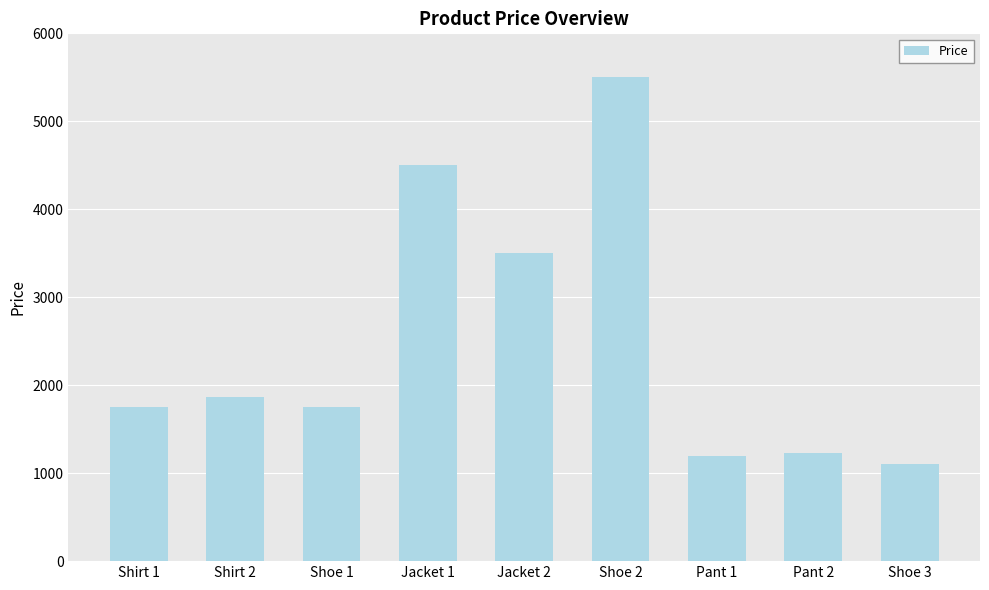

How many series are shown in this chart?

1